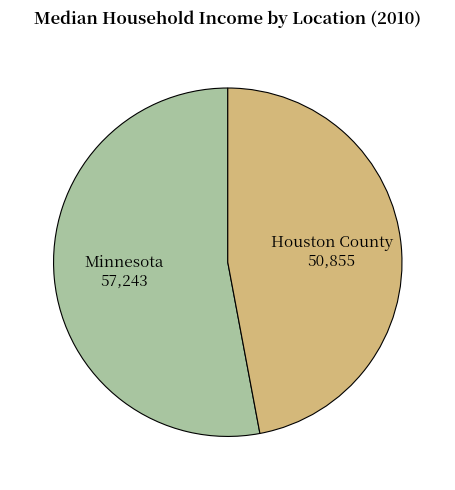

What is the largest slice in the pie chart?

Minnesota